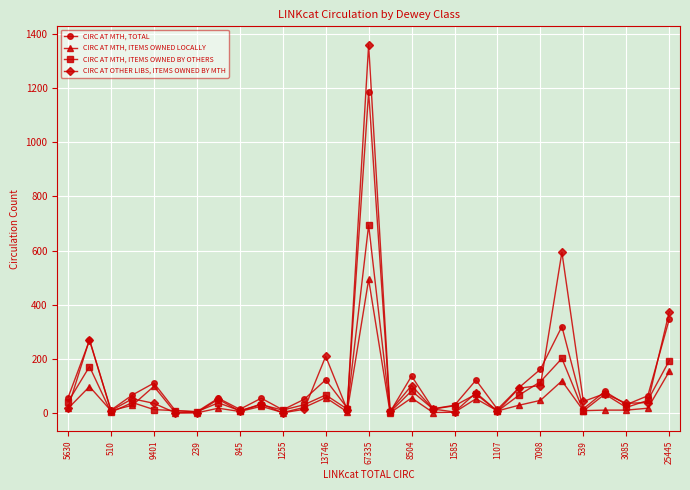

True or false: CIRC AT OTHER LIBS, ITEMS OWNED BY MTH and CIRC AT MTH, TOTAL intersect in this chart.

True